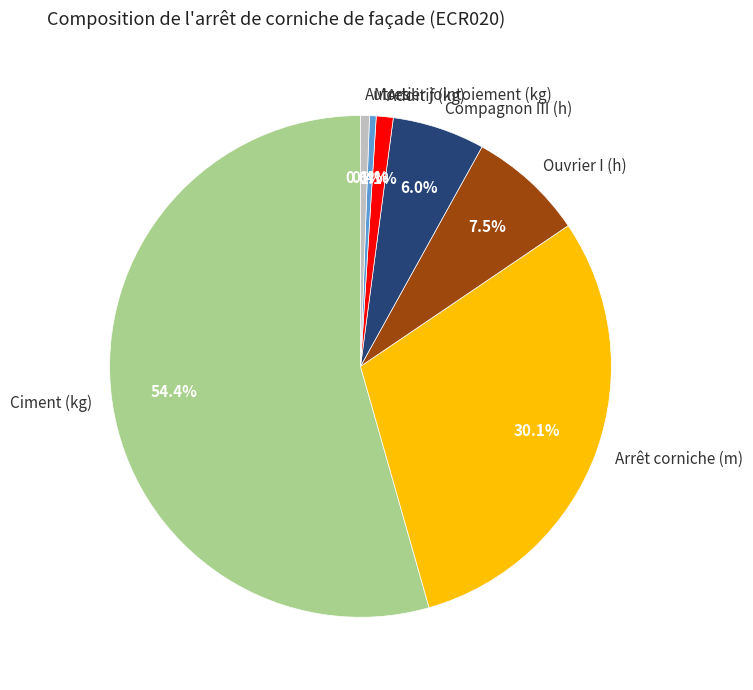

What is the largest slice in the pie chart?

Ciment (kg)